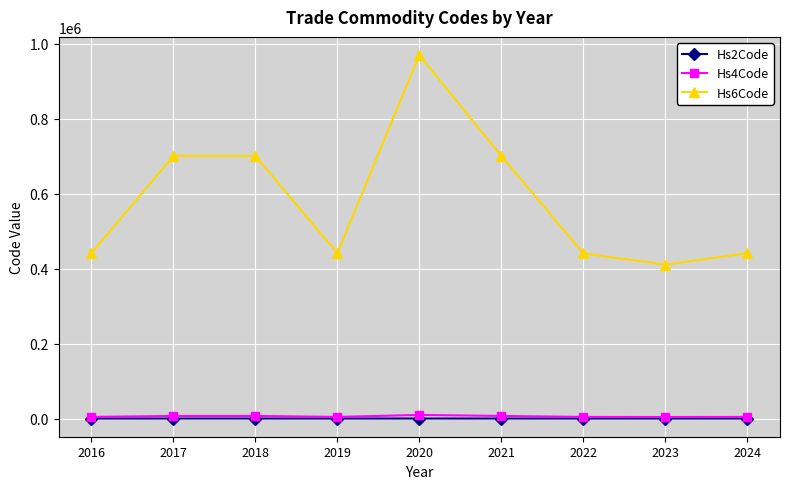

Which series has the largest range (max minus min)?

Hs6Code